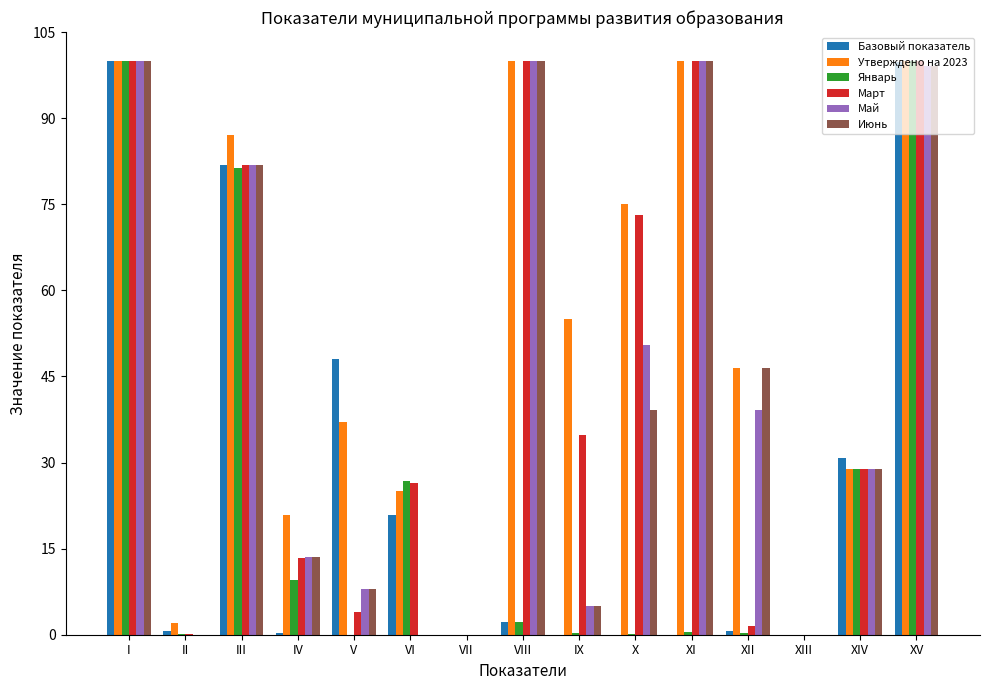

Is the value of Базовый показатель at XI greater than the value of Январь at VI?

No